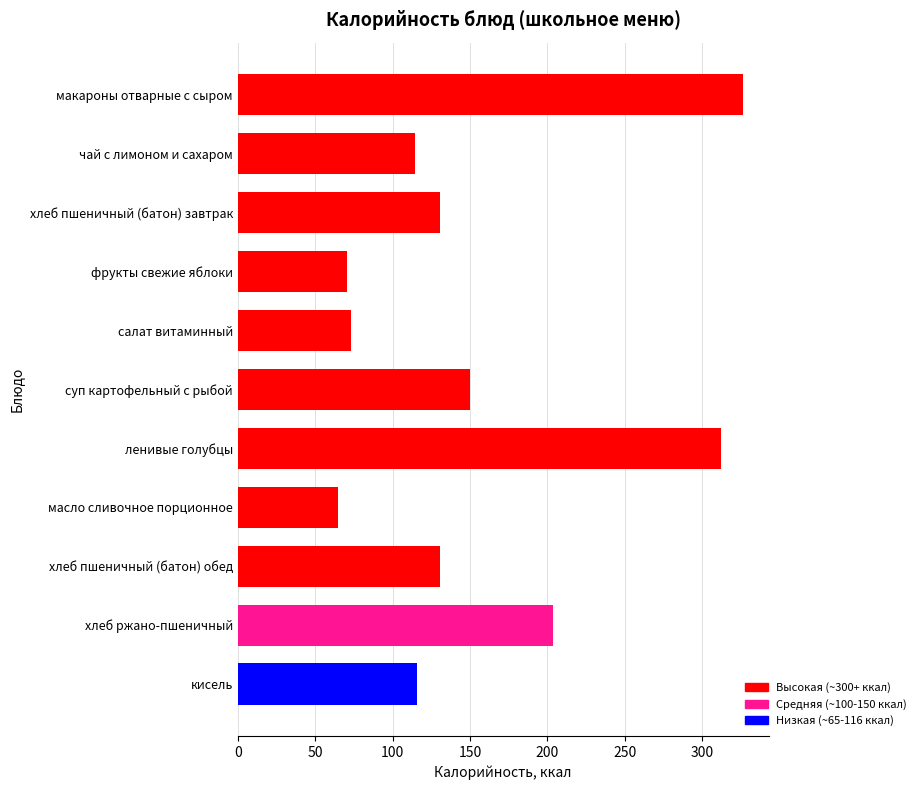

What is the change in value from салат витаминный to масло сливочное порционное?

-8.0